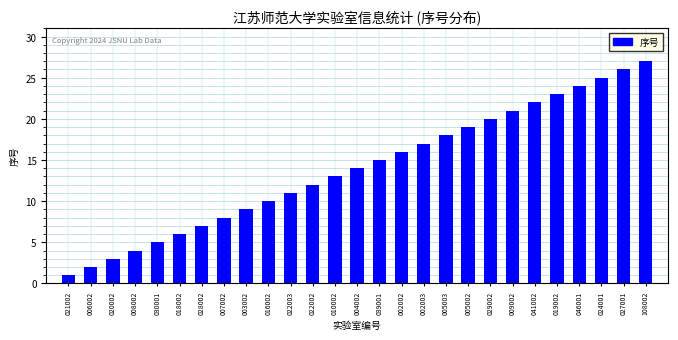

List the labels in order of value, largest first.

108002, 027001, 024001, 046001, 019002, 041002, 009002, 029002, 005002, 005003, 002003, 002002, 039001, 004002, 010002, 022002, 022003, 016002, 003002, 007002, 028002, 018002, 030001, 008002, 020002, 006002, 021002